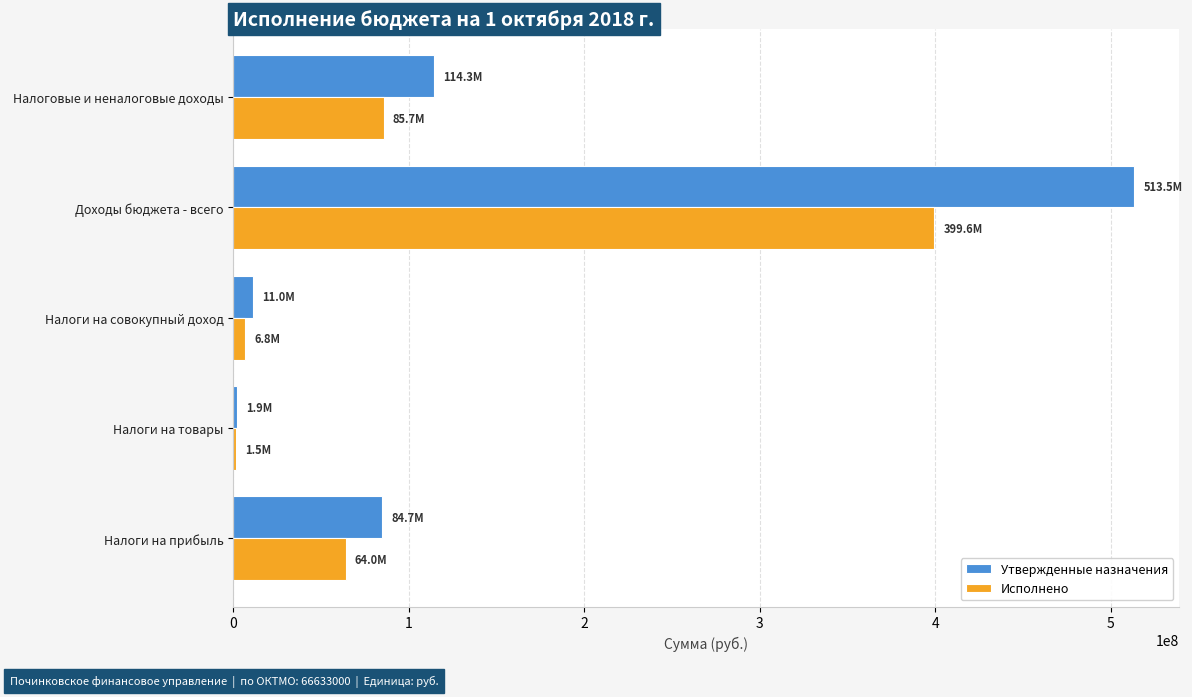

What are all the series names shown in the legend?

Утвержденные назначения, Исполнено